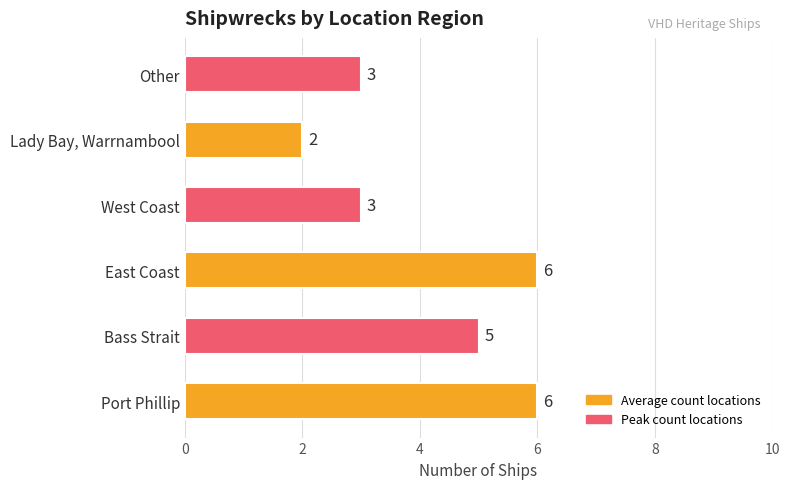

Is it true that the value at Port Phillip is 4?

False